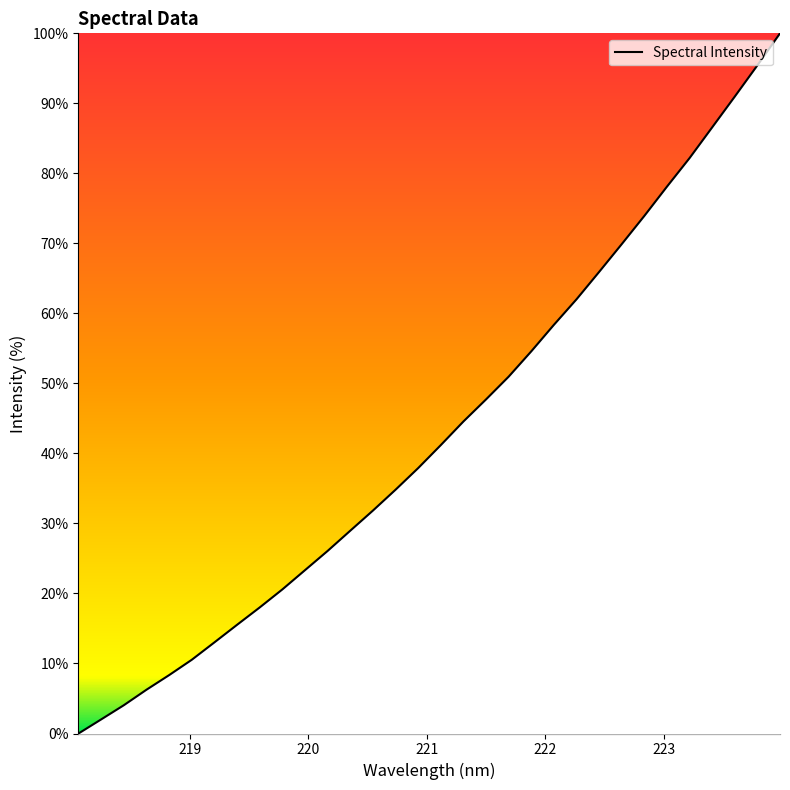

What is the greatest value displayed?

100.0